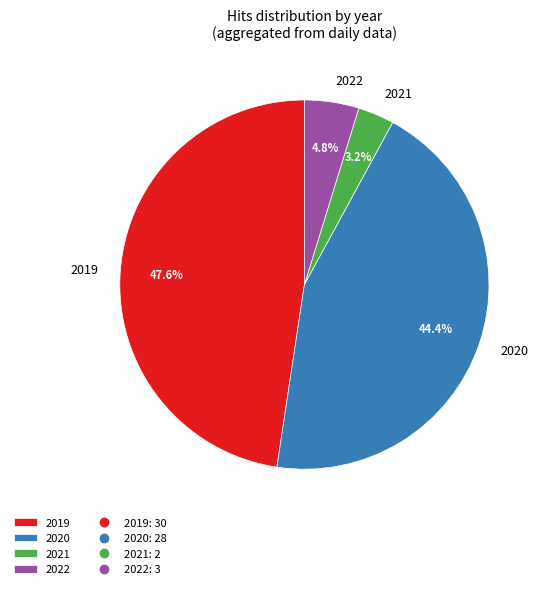

Does any single category account for the majority?

No